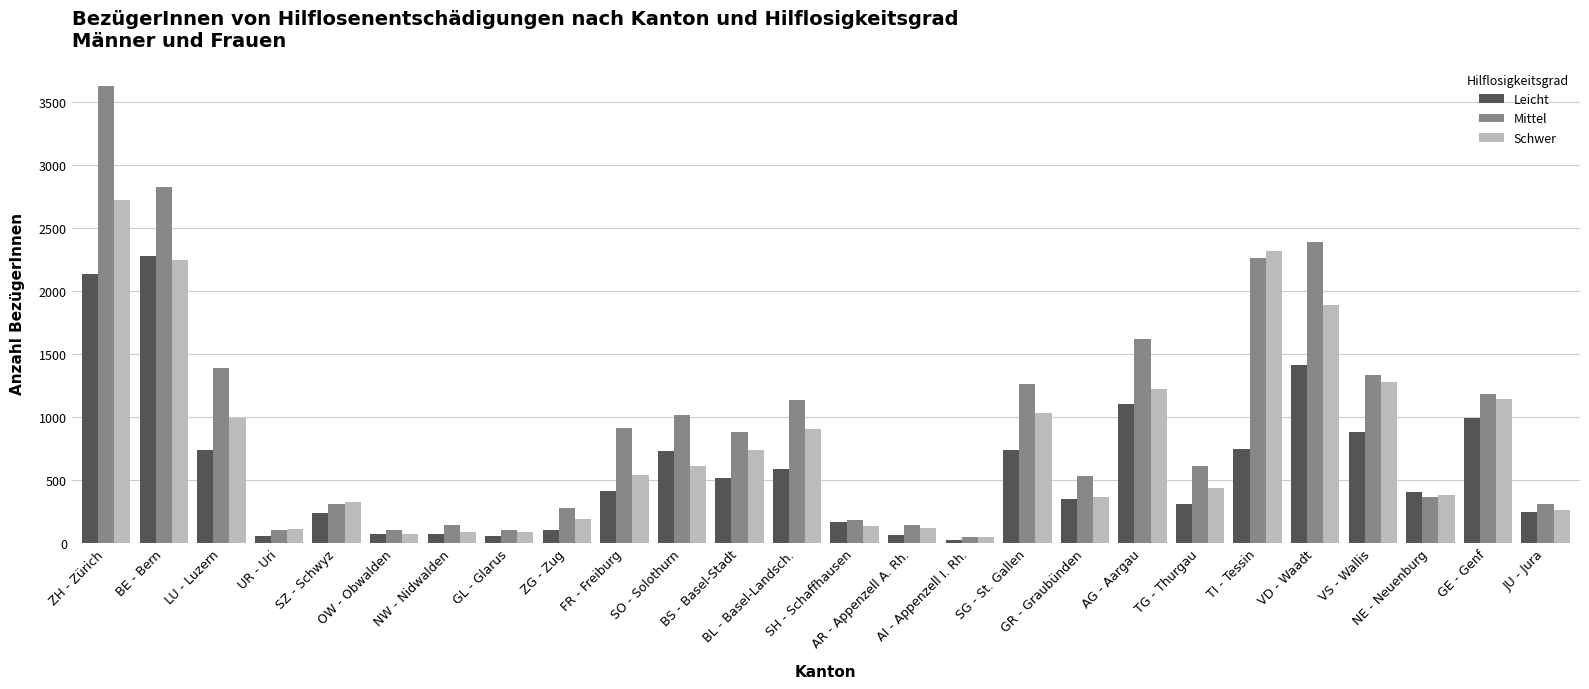

Are the bars grouped side by side (vs. stacked)?

Yes